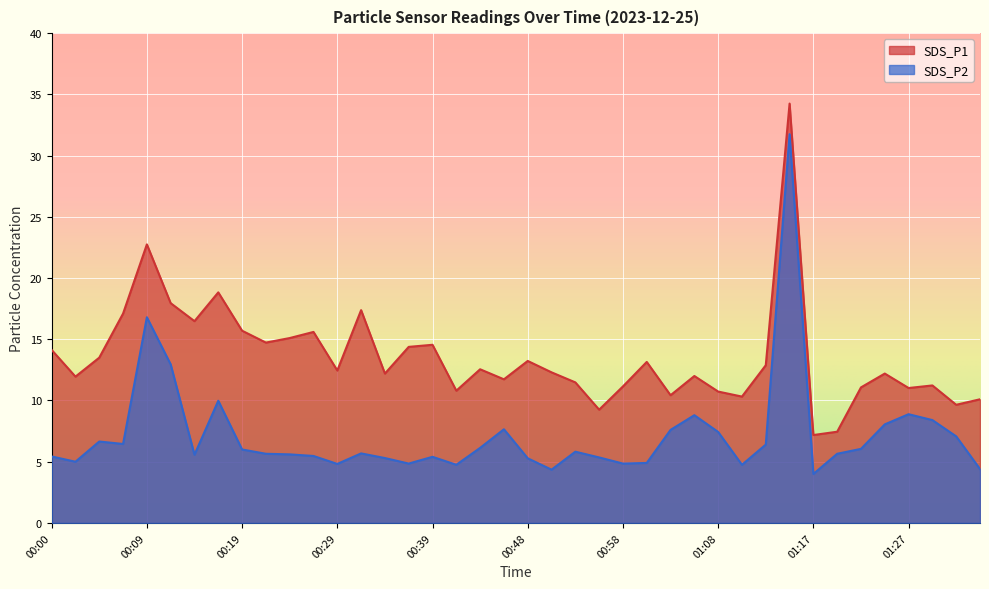

Rank the series by their maximum value, from highest to lowest.

SDS_P1, SDS_P2